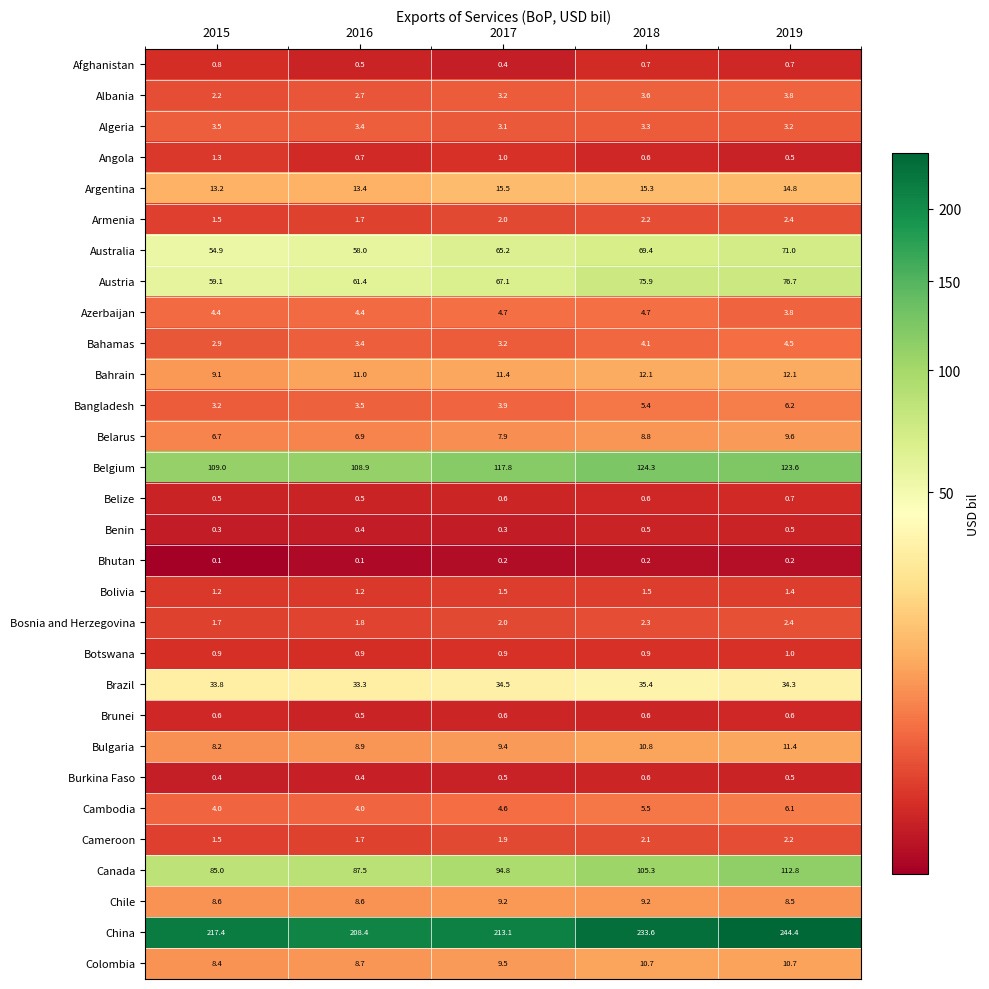

What is the sum of the Bulgaria values at 2016 and 2019?

20.3